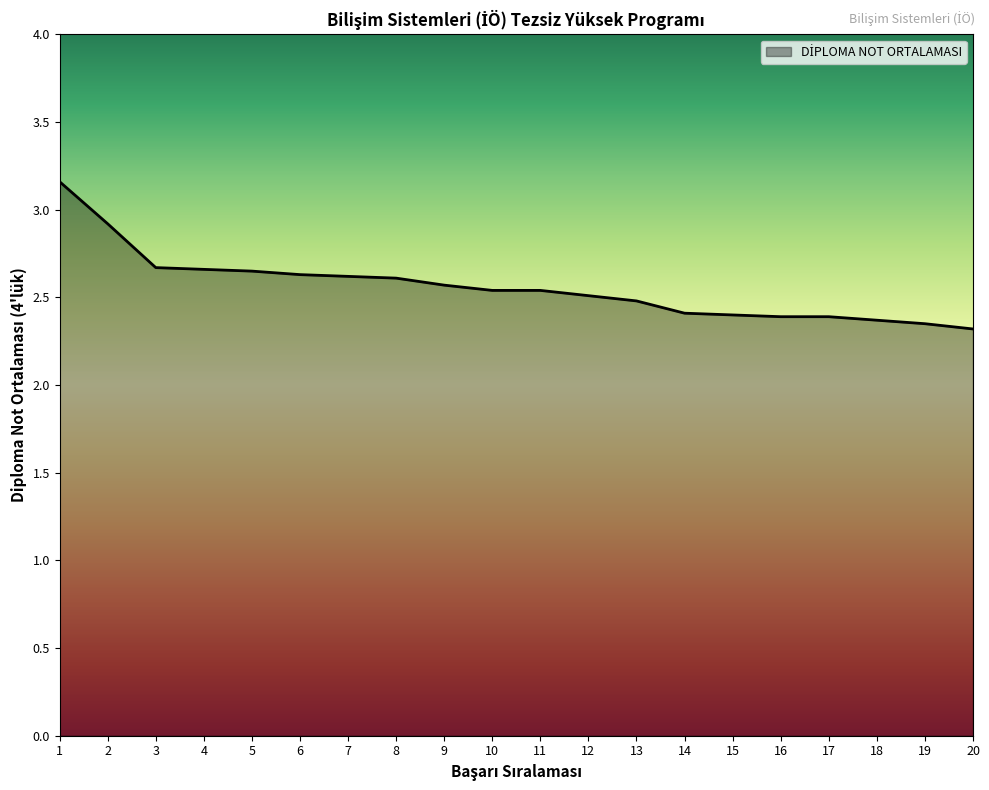

Does the chart have visible grid lines?

No